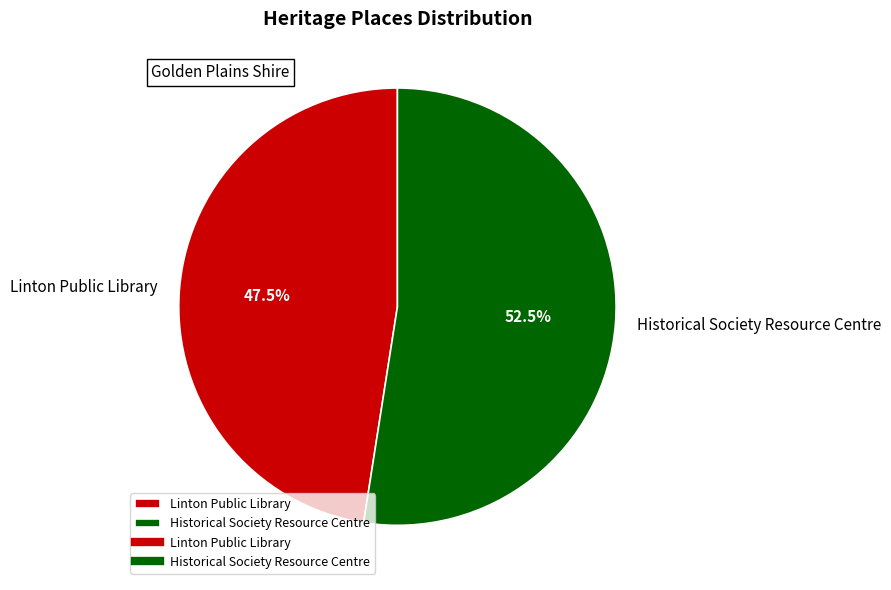

What is the total percentage of Historical Society Resource Centre and Linton Public Library?

100.0%